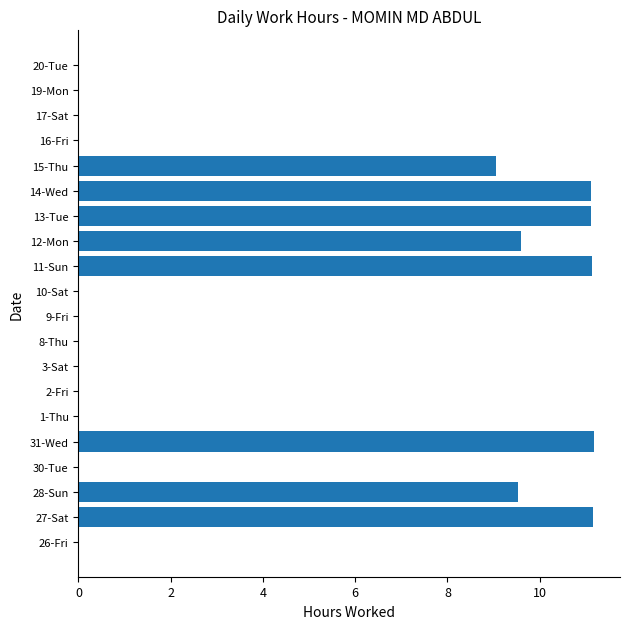

Where is the data nearest to the value 5?

15-Thu